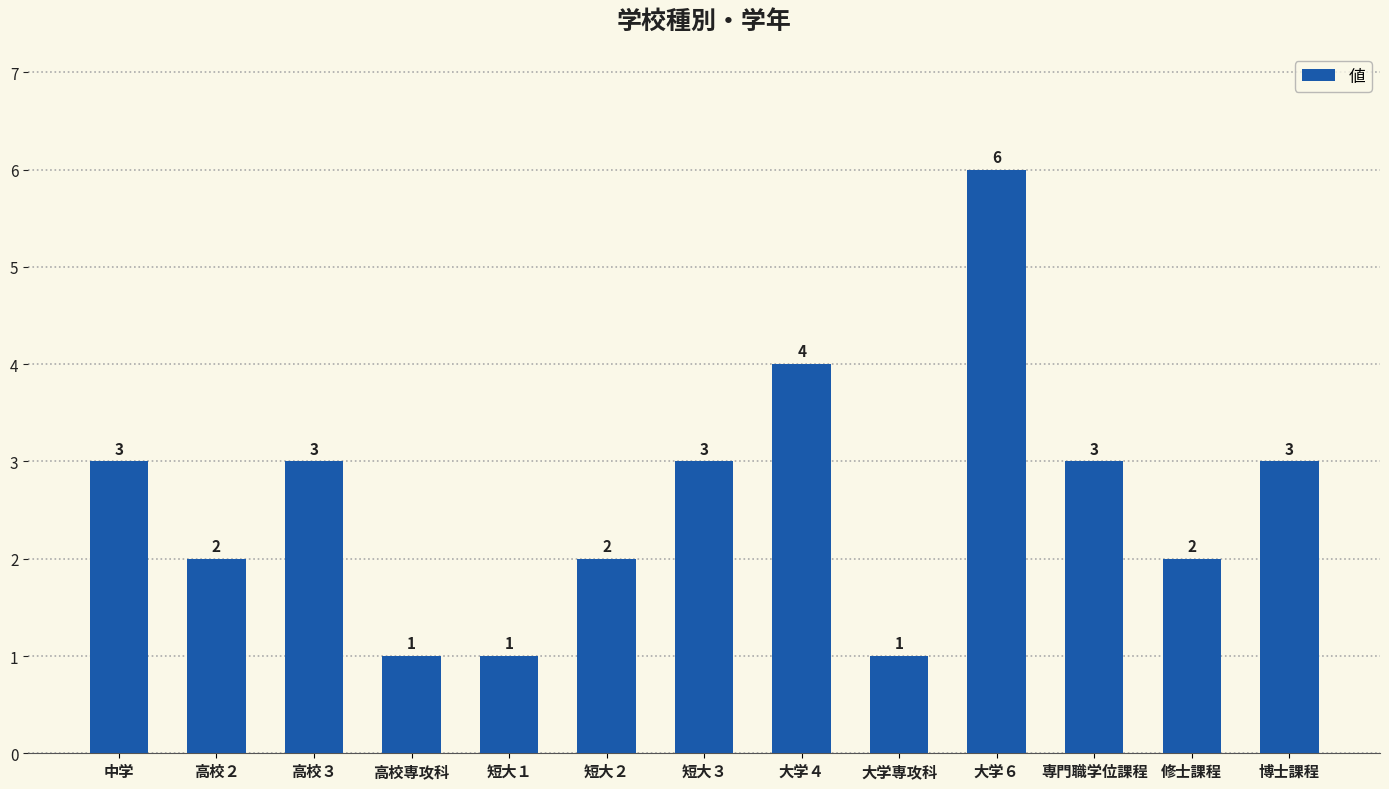

Reading right to left, what are all the values shown in this chart?

3	2	3	6	1	4	3	2	1	1	3	2	3